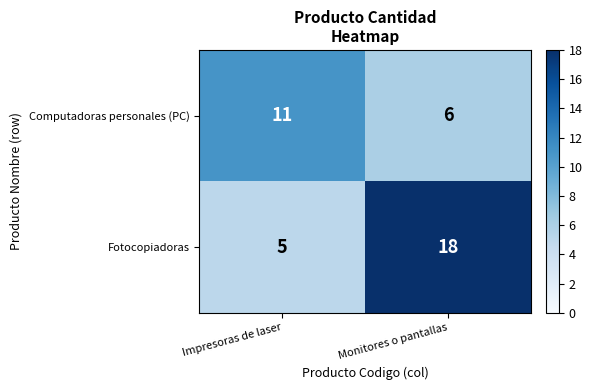

How many data points does each series have?

2